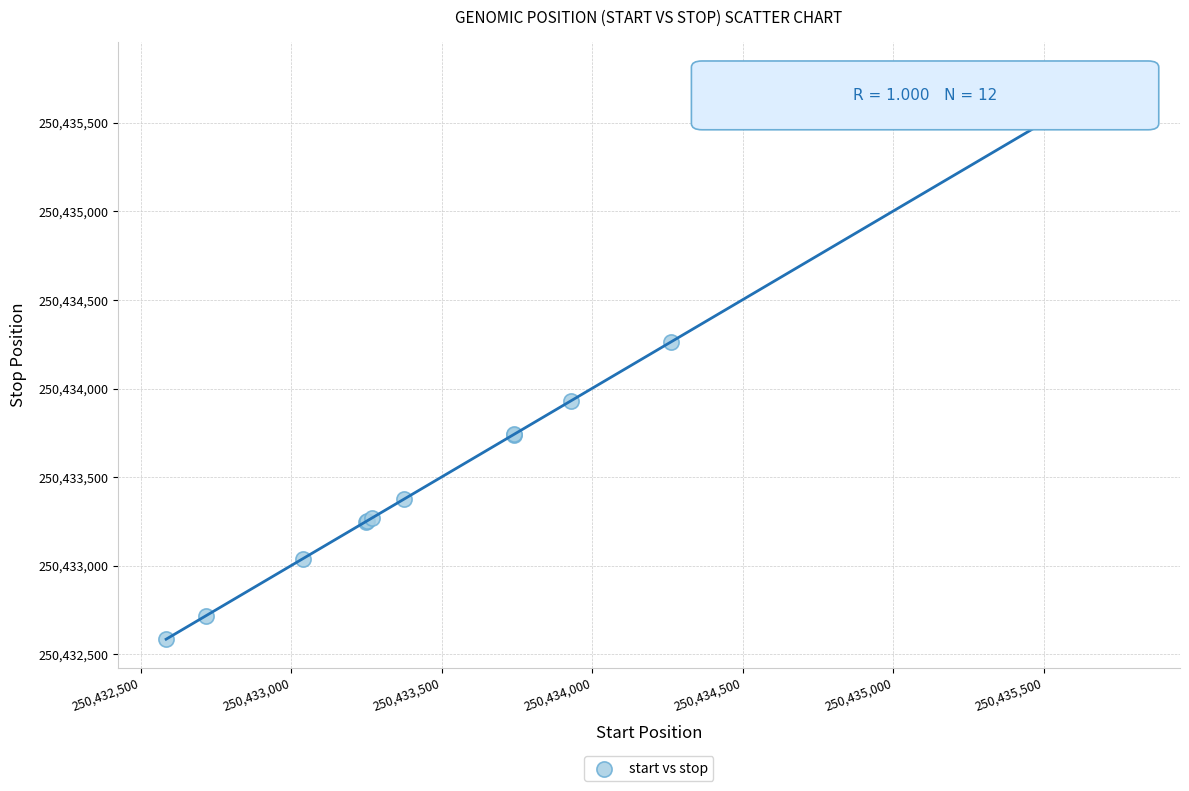

What Y value in the scatter plot is closest to 250434189?

250434262